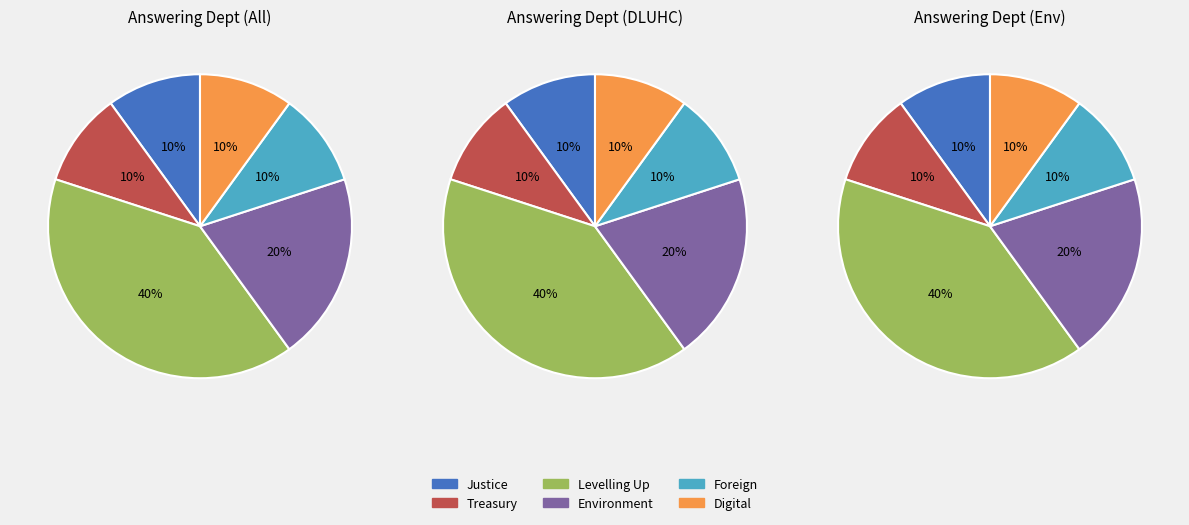

To the nearest percent, what is the difference between the largest and smallest slice percentages?

30%